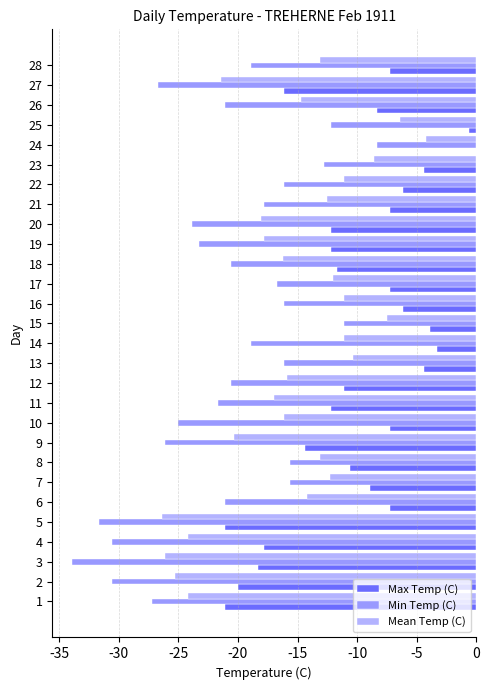

How many series are shown in this chart?

3